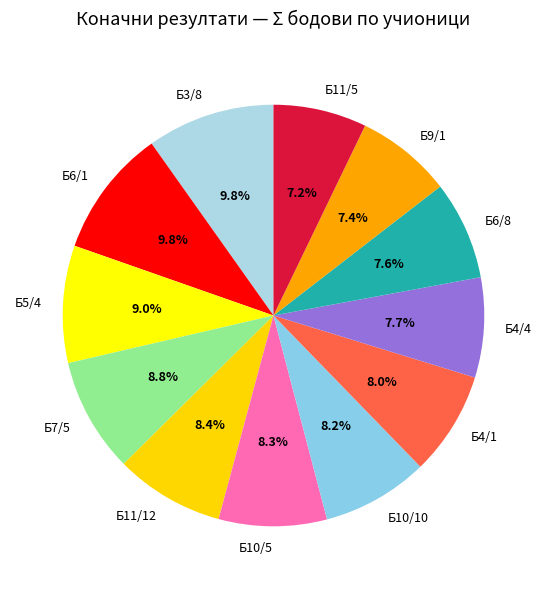

To the nearest percent, what portion does Б11/5 represent?

7%